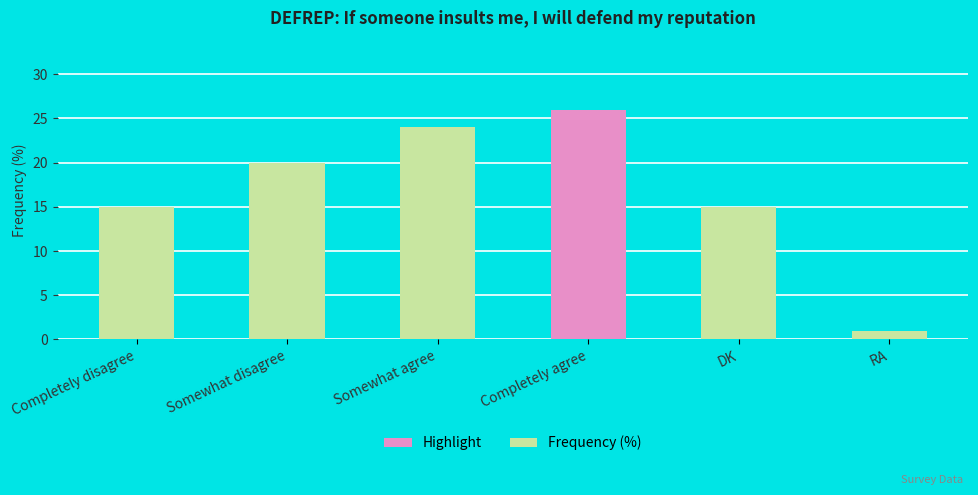

What is the sum of the values at RA and Completely agree?

27